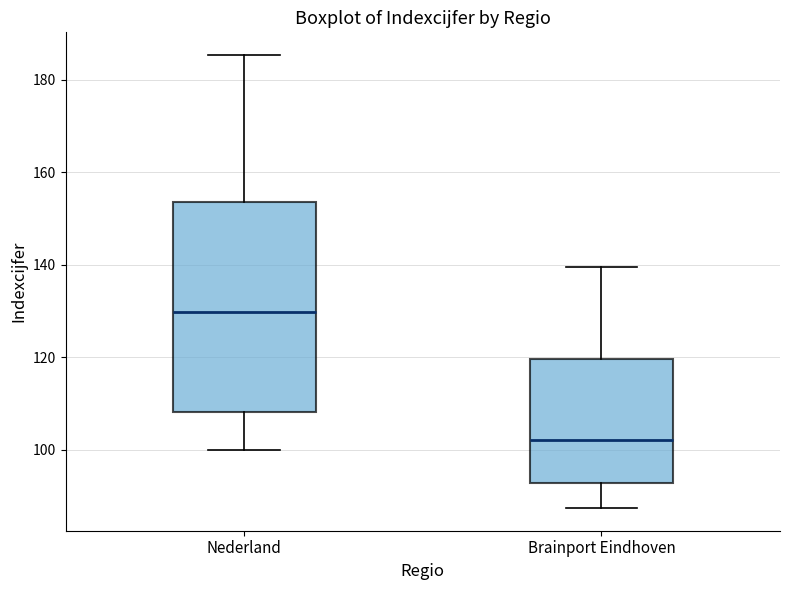

Which box's median line is the lowest?

Brainport Eindhoven